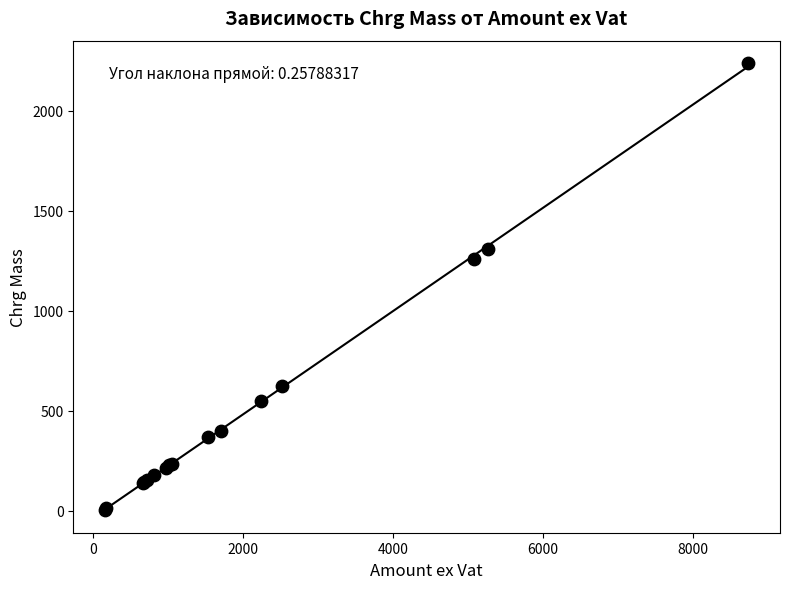

What Y value in the scatter plot is closest to 1120?

1256